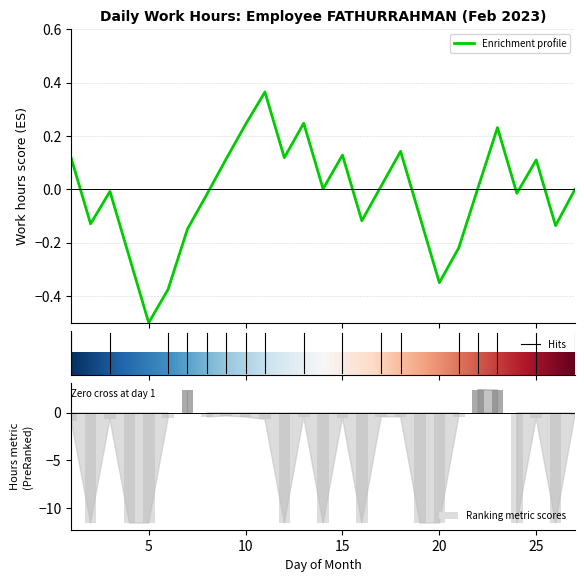

What is the difference between the maximum and second lowest values in the Ranking metric scores series?

14.0